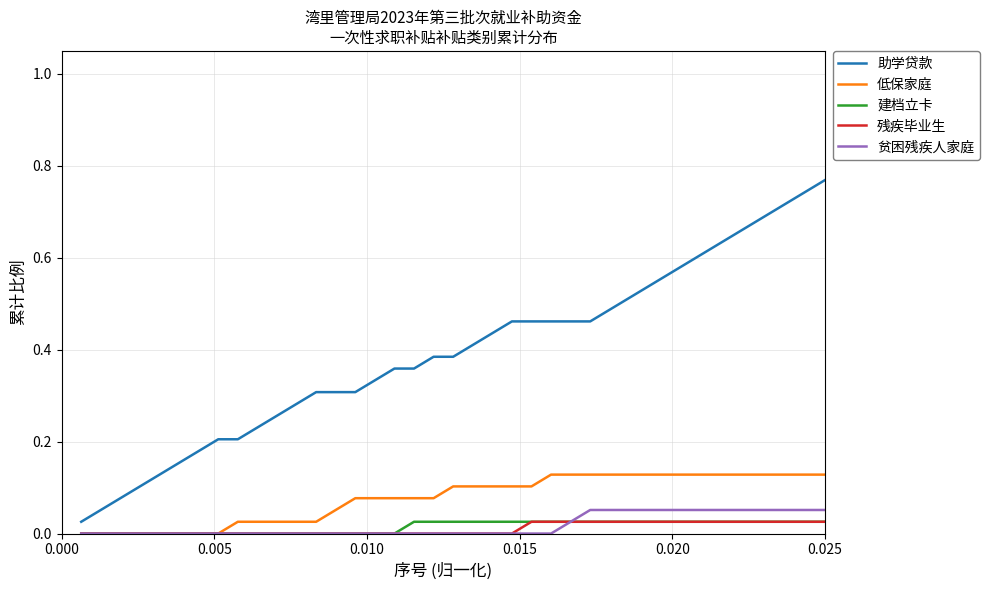

What are all the series names shown in the legend?

助学贷款, 低保家庭, 建档立卡, 残疾毕业生, 贫困残疾人家庭